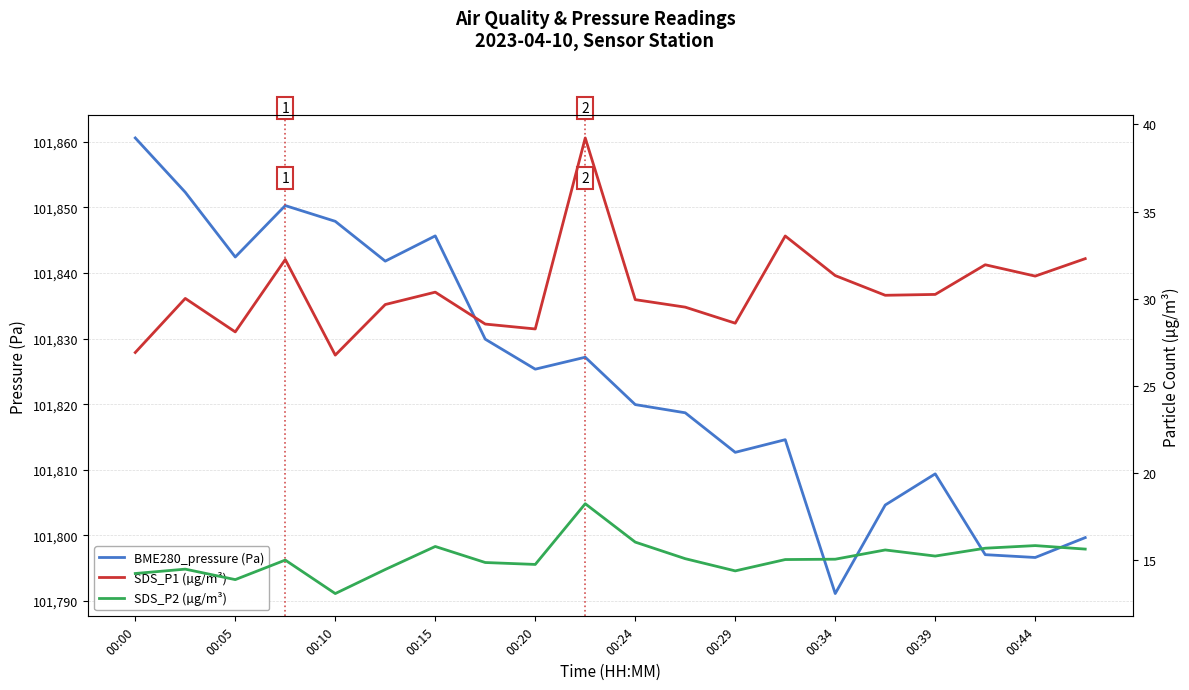

Is it true that BME280_pressure (Pa) equals 101799.7 at 19?

True